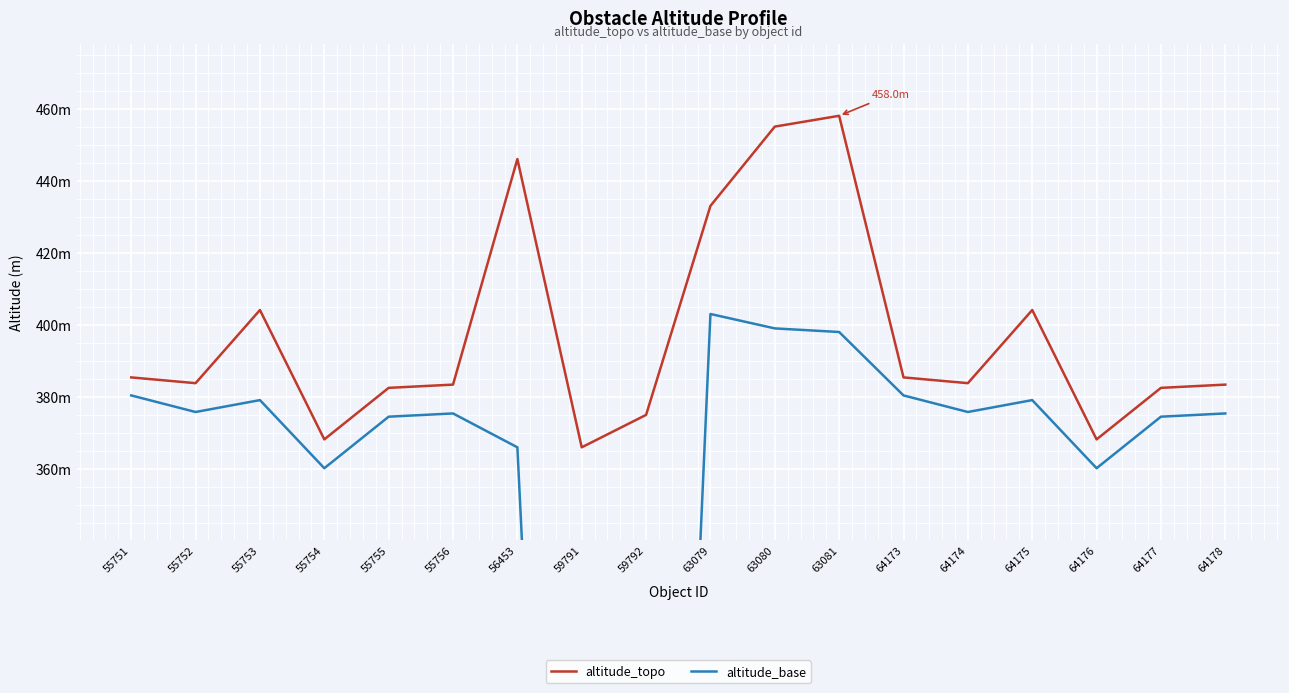

What is the approximate value of altitude_base at 64173?

380.4